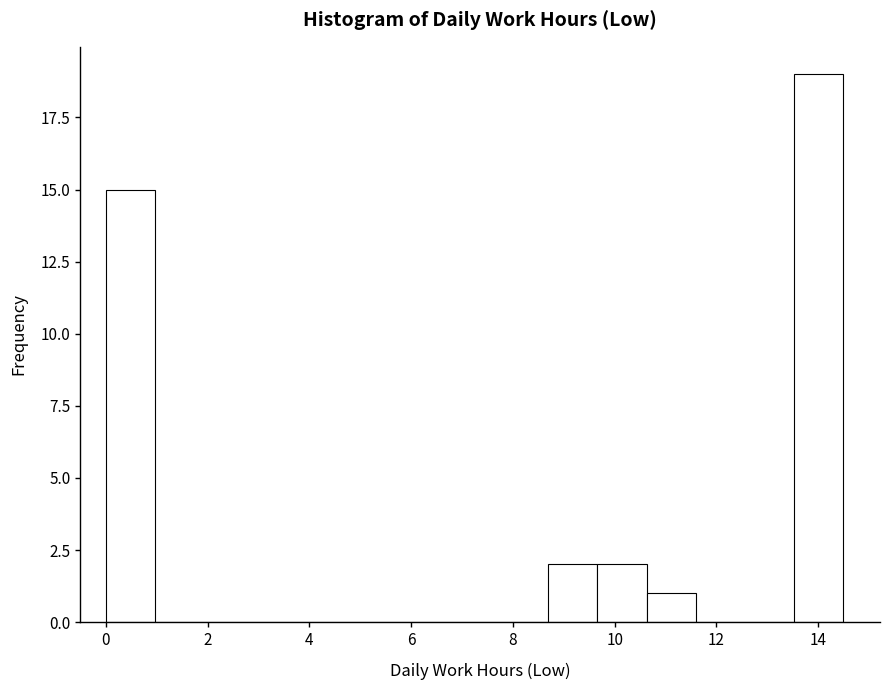

Reading left to right, transcribe this chart: for each bar, give the range it covers on the x-axis and its height. Neither the bar edges nor the heights are printed on the chart, so give them approximately, as read against the axes.

0.0 to 1.0: 15
1.0 to 2.0: 0
2.0 to 2.8: 0
2.8 to 3.8: 0
3.8 to 4.8: 0
4.8 to 5.8: 0
5.8 to 6.8: 0
6.8 to 7.8: 0
7.8 to 8.6: 0
8.6 to 9.6: 2
9.6 to 10.6: 2
10.6 to 11.6: 1
11.6 to 12.6: 0
12.6 to 13.6: 0
13.6 to 14.4: 19